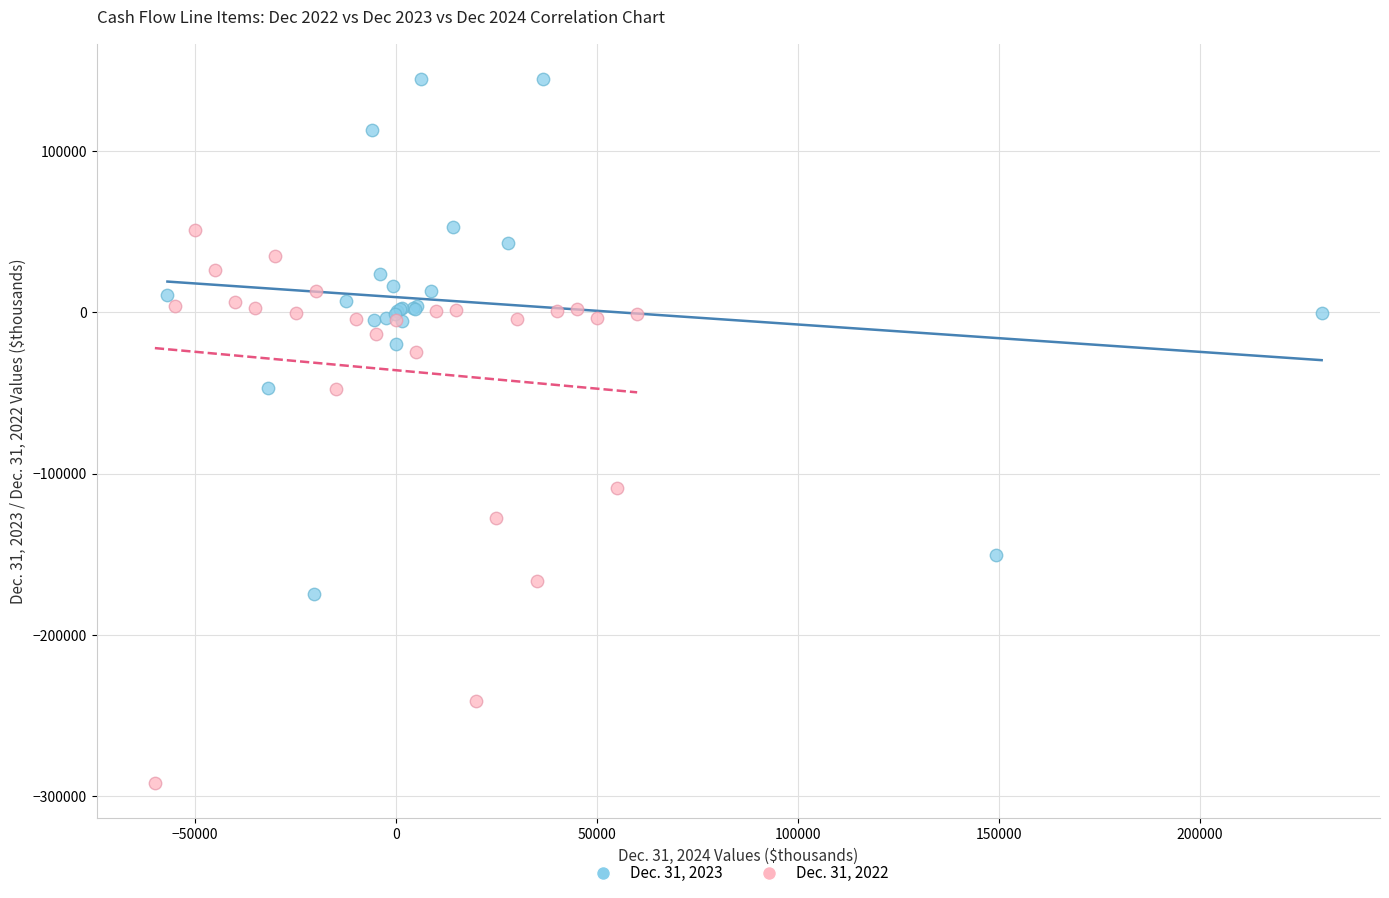

Which series reaches the minimum Y coordinate?

Dec. 31, 2022